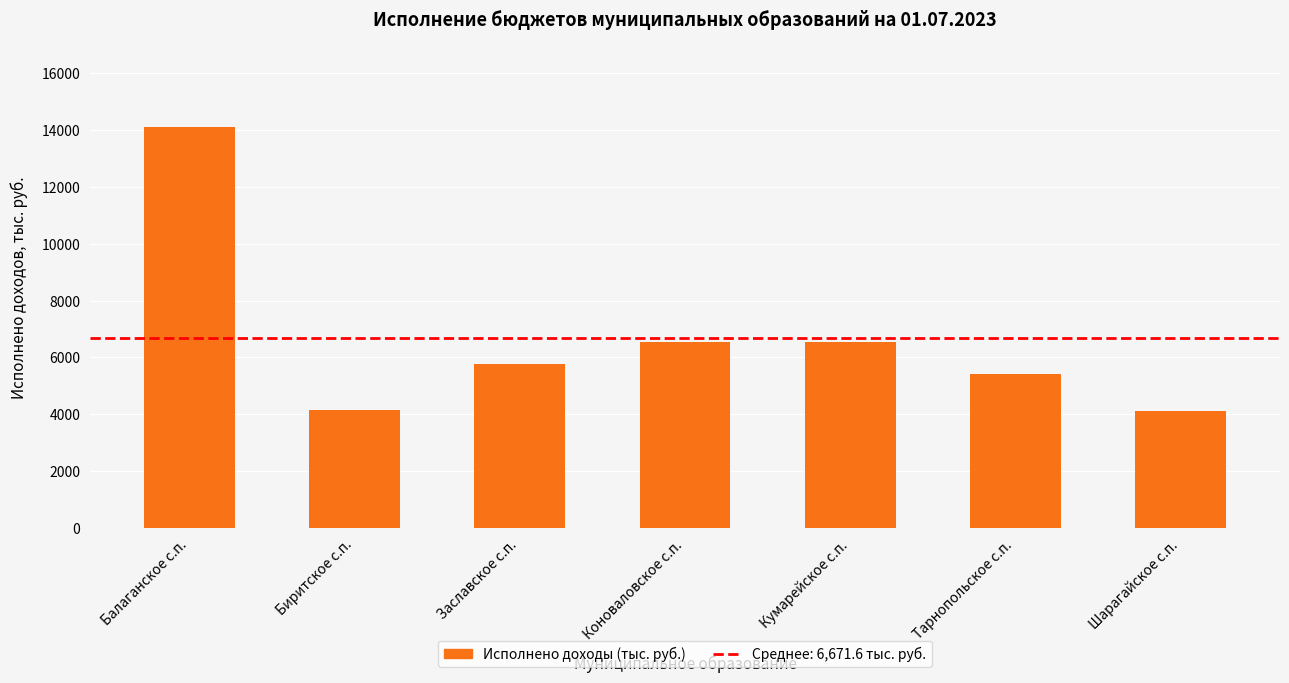

What is the difference between the maximum and minimum values?

10020.7